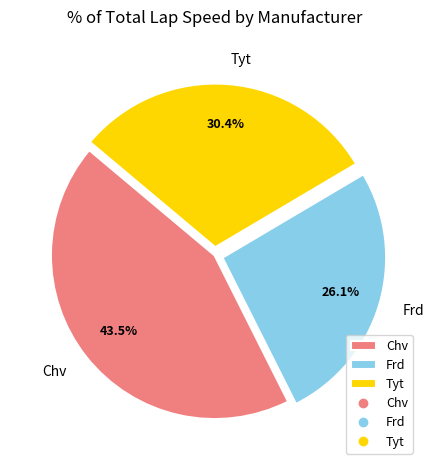

Is Chv the majority of the pie?

No